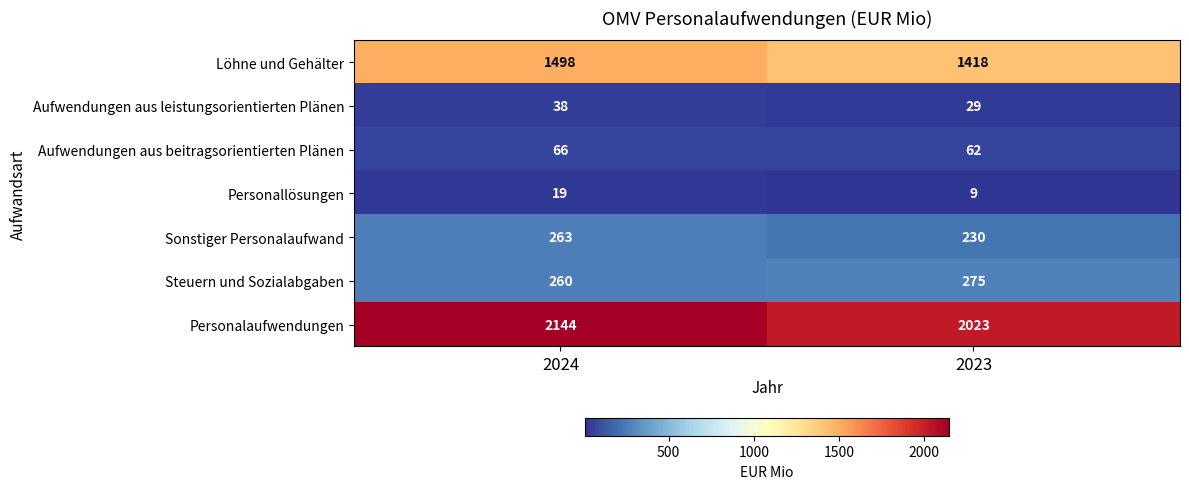

At which category does the chart reach its minimum across all series?

2023